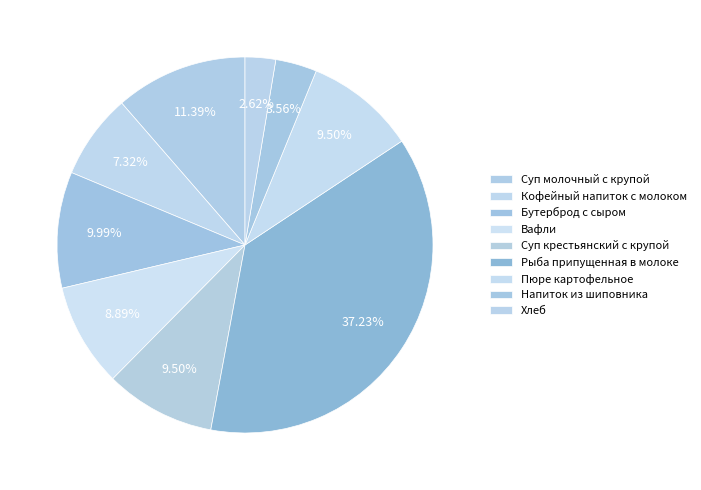

How many segments does this pie chart have?

9